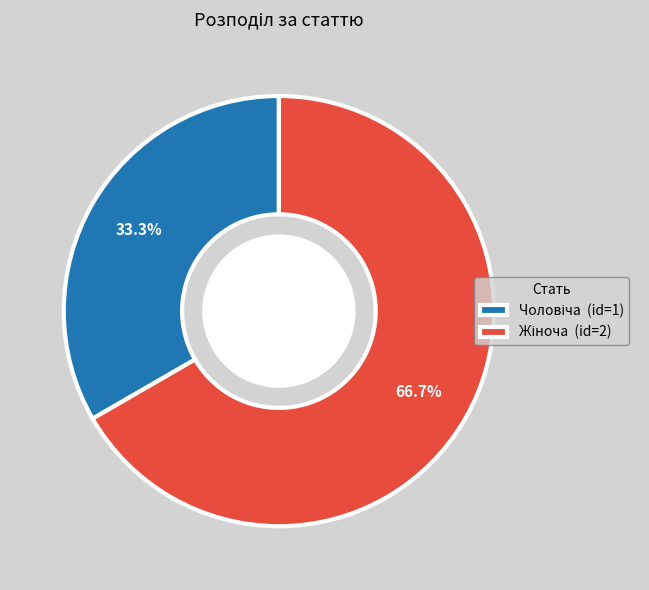

Is there any slice that represents more than half of the pie?

Yes